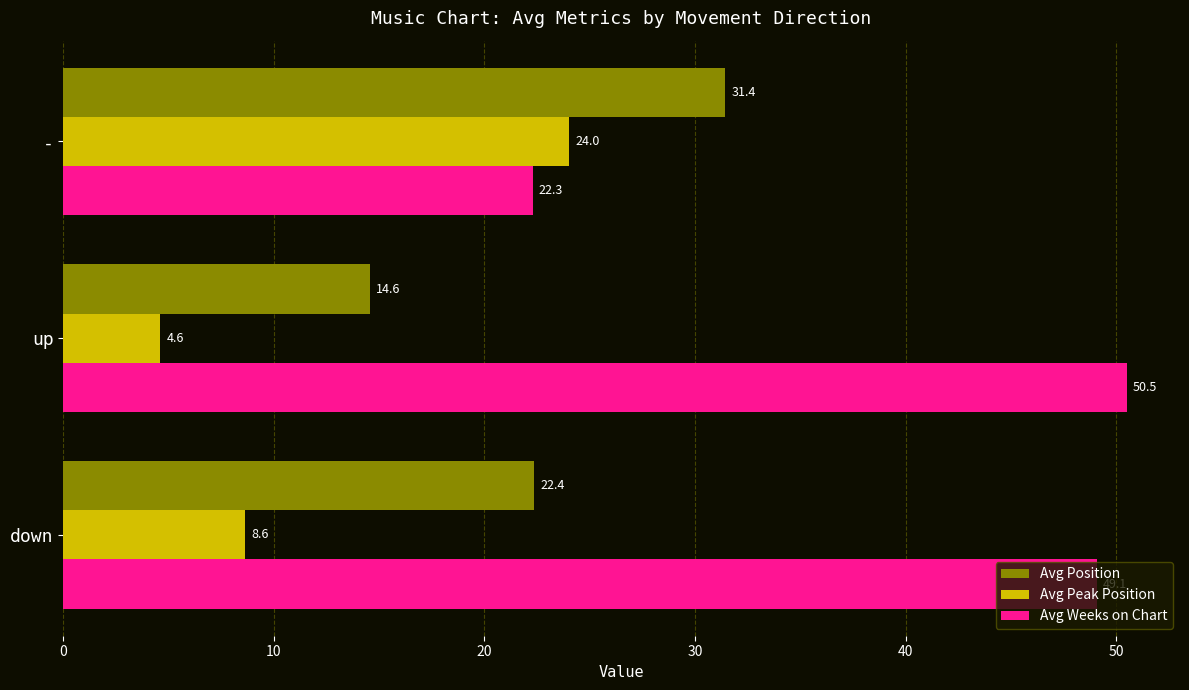

What is the average value of the Avg Peak Position series?

12.4